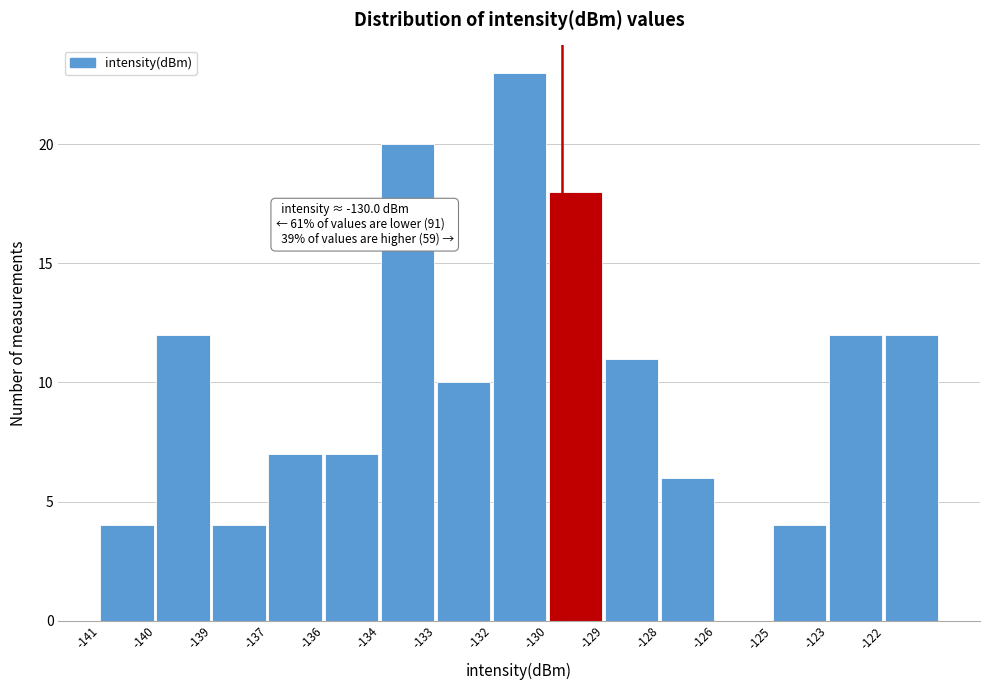

Reading left to right, list all the values displayed in this chart.

-141=4	-140=12	-139=4	-137=7	-136=7	-134=20	-133=10	-132=23	-130=18	-129=11	-128=6	-126=0	-125=4	-123=12	-122=12